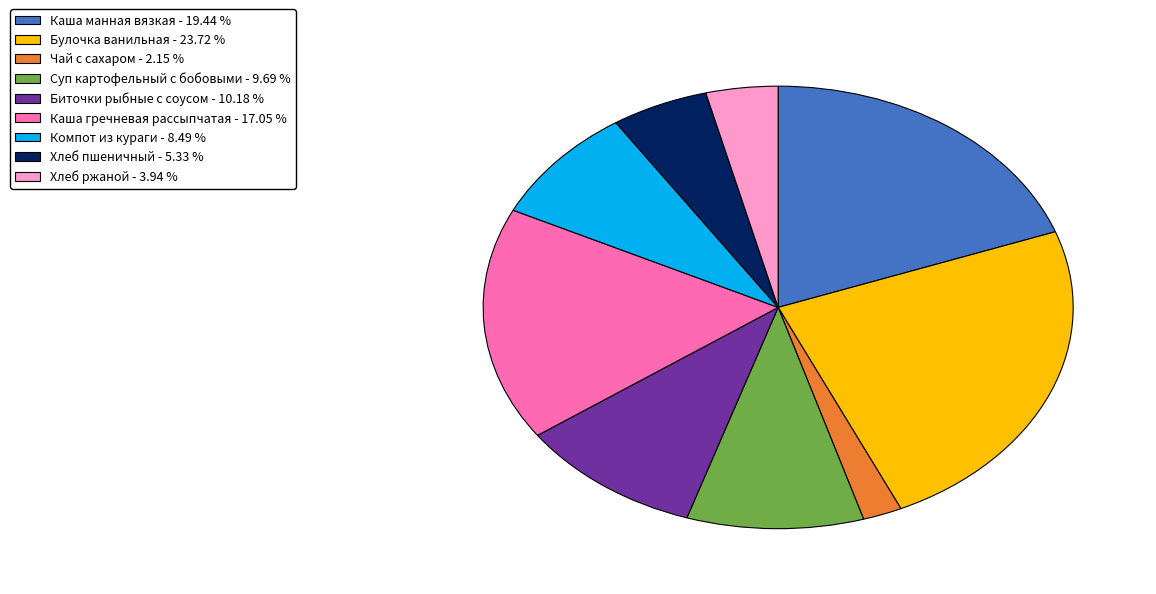

Does any single category account for the majority?

No